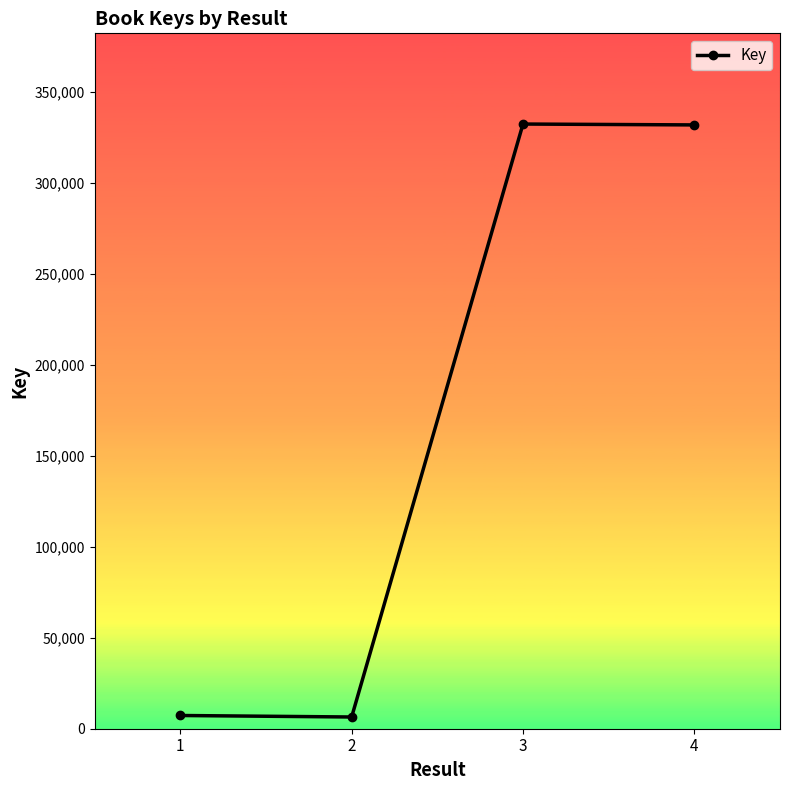

What is the maximum value shown in the chart?

332440